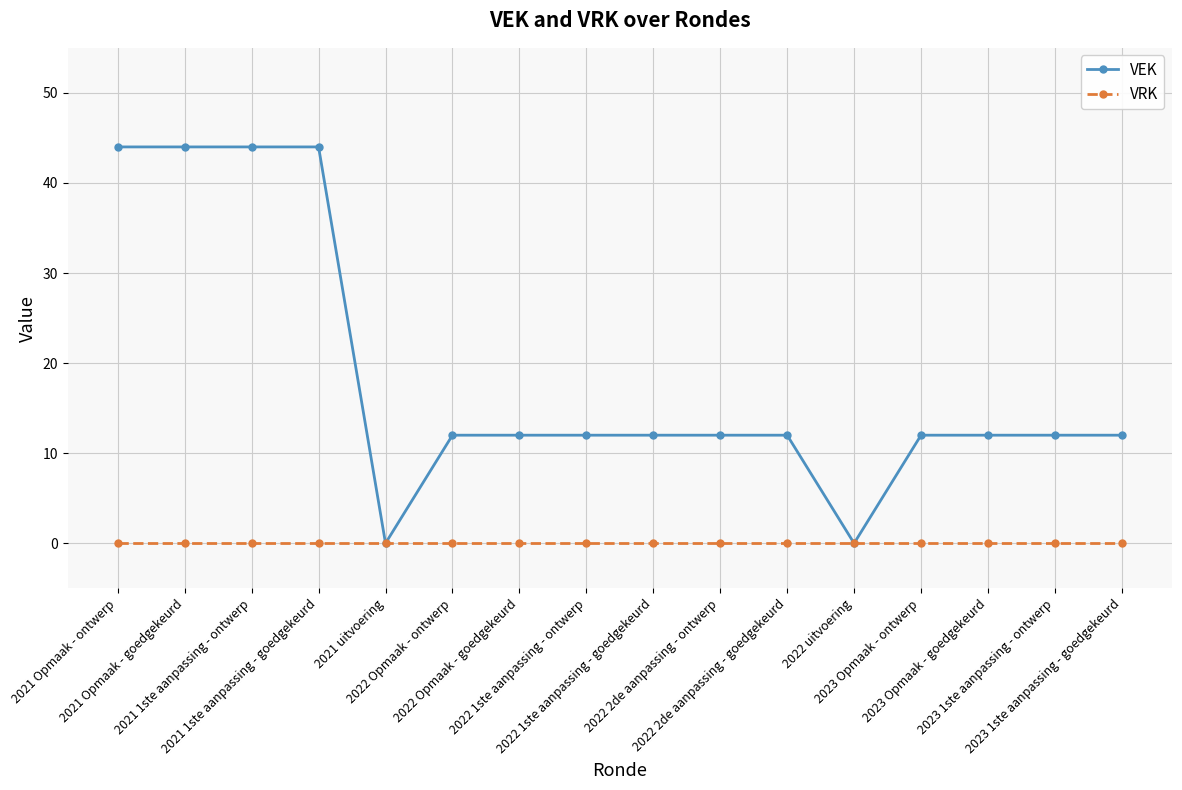

At how many categories does at least one series exceed 16?

4